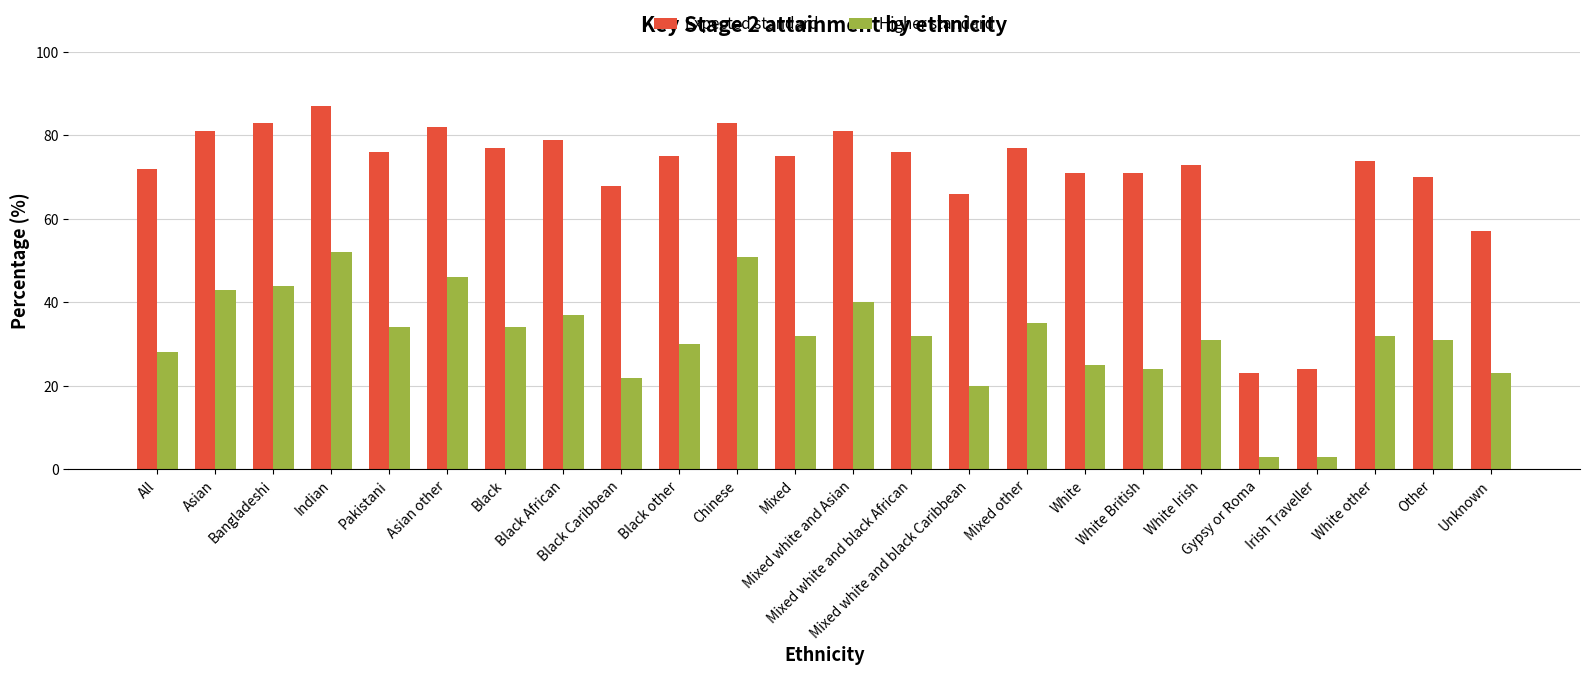

Which series has the widest spread of values?

Expected standard